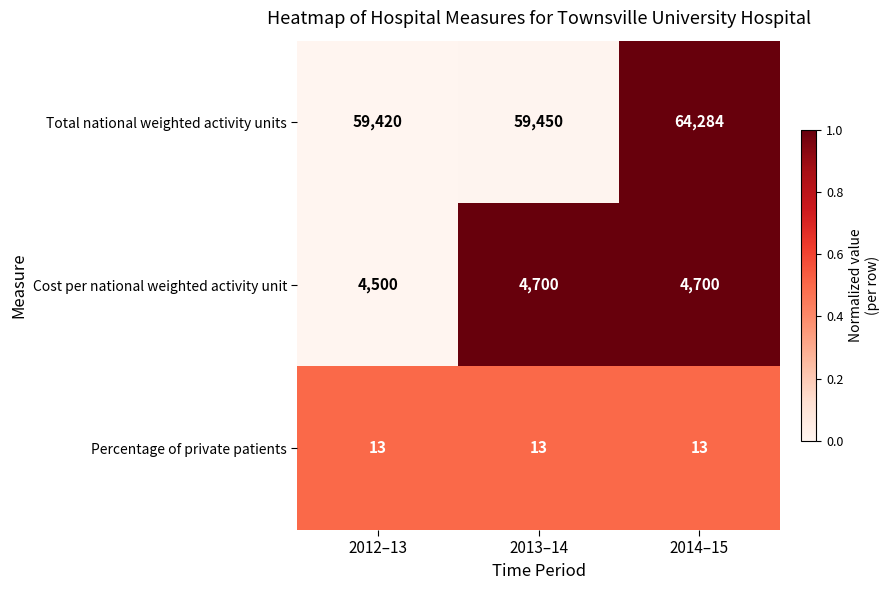

List the series in order of their peak value, highest first.

Total national weighted activity units, Cost per national weighted activity unit, Percentage of private patients